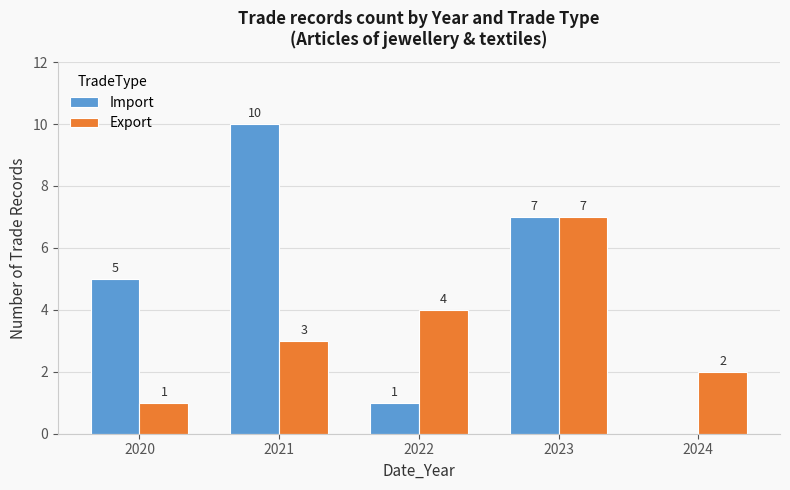

What is the total value across all series at 2024?

2